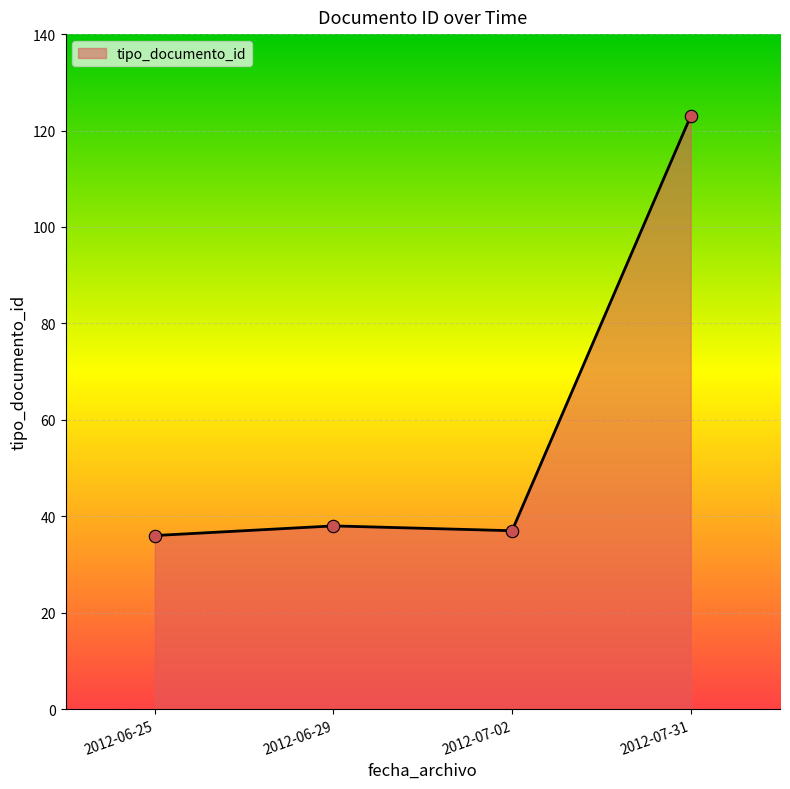

What is the change in value from 2012-06-25 to 2012-07-02?

+1